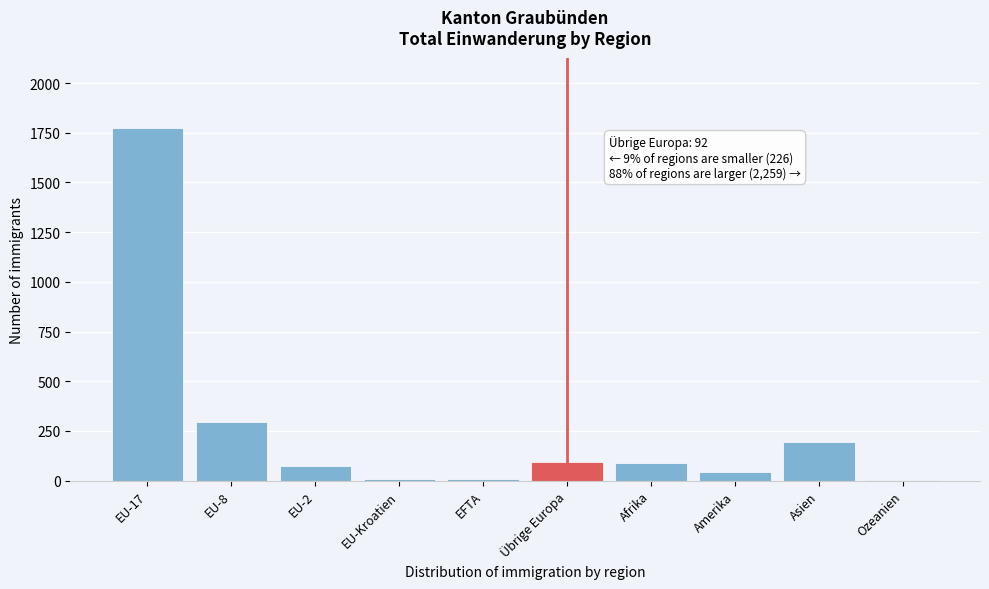

The value at EU-2 is 73. True or false?

True